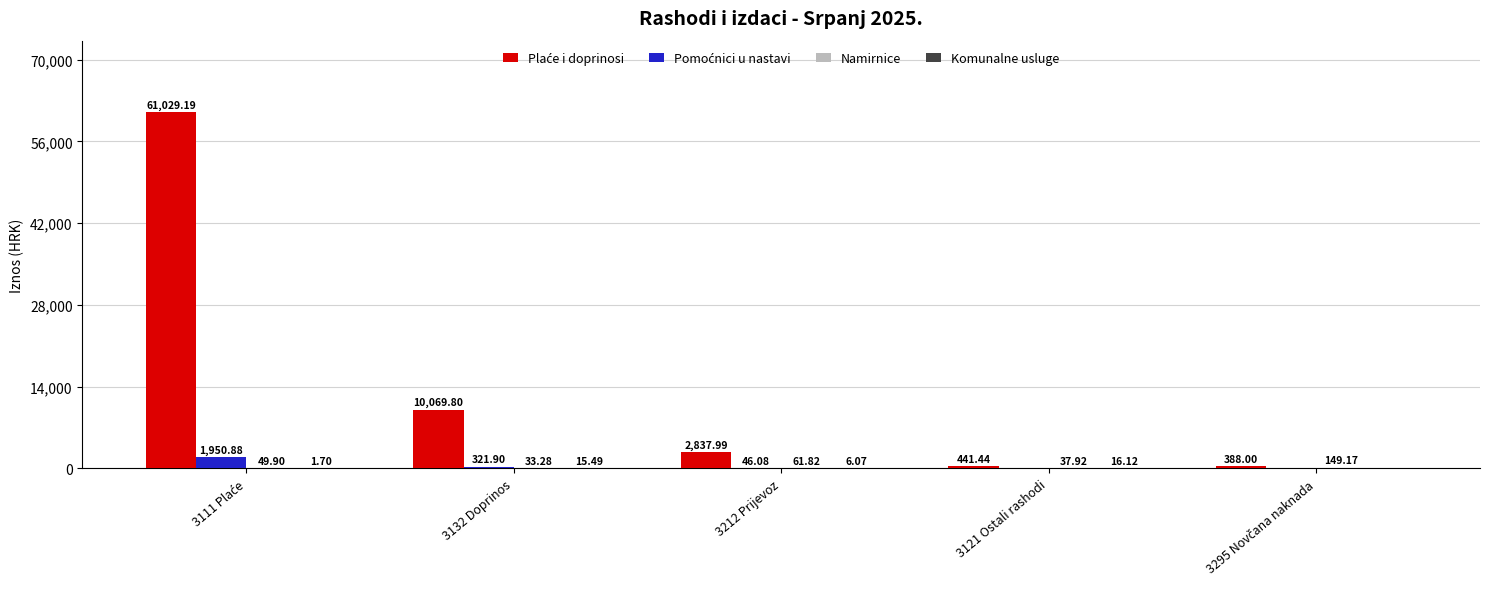

What is the label of the 5th bar from the left?

3295 Novčana naknada